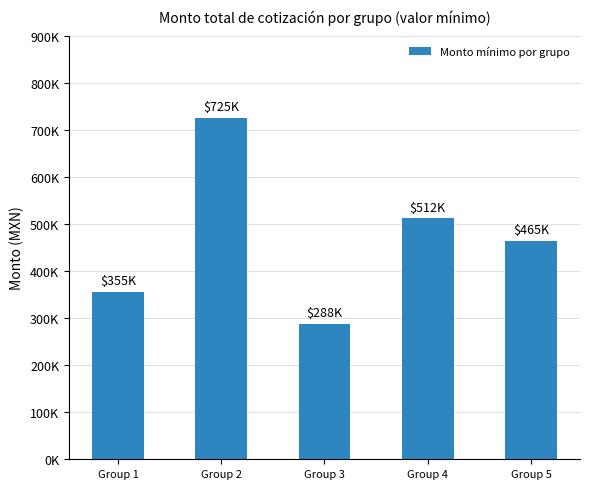

Rank the categories by value from highest to lowest.

Group 2, Group 4, Group 5, Group 1, Group 3